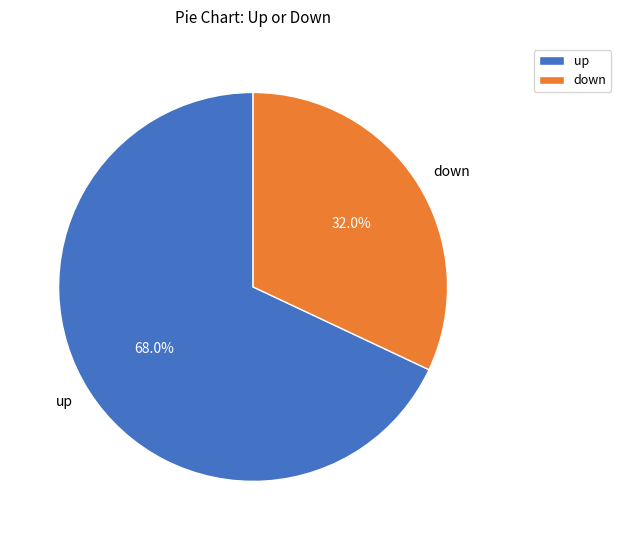

What is the largest slice in the pie chart?

up